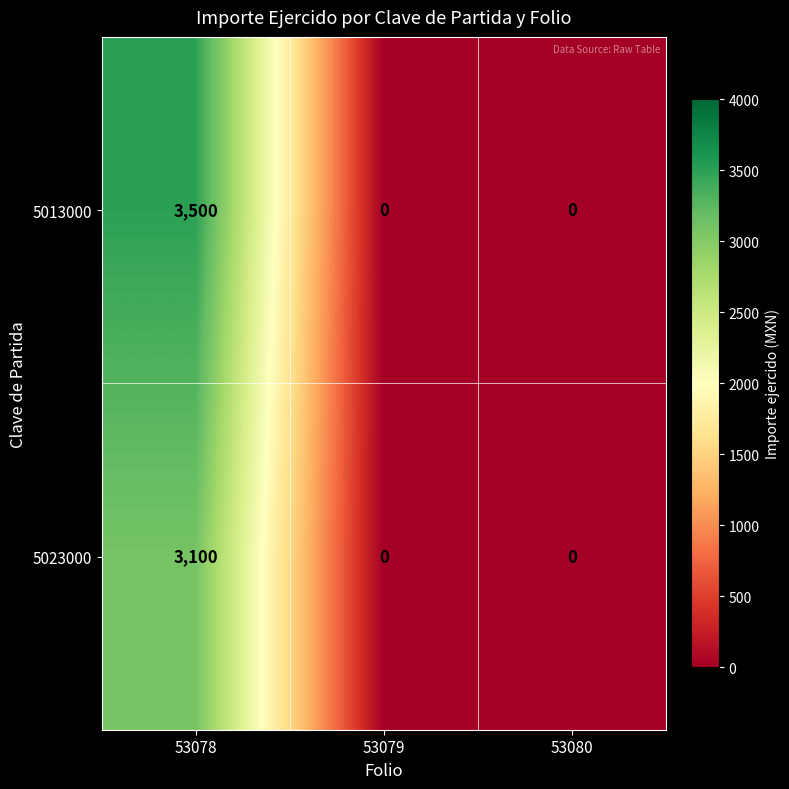

Which series has the widest spread of values?

5013000